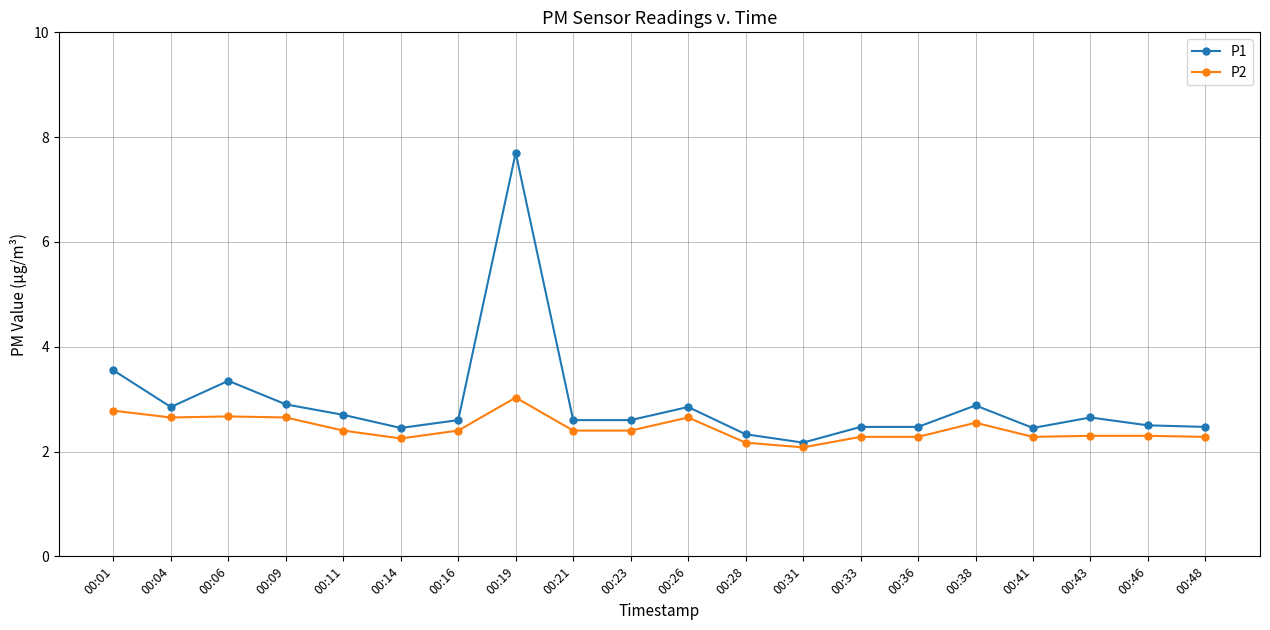

What is the lowest value of the P2 series?

2.1